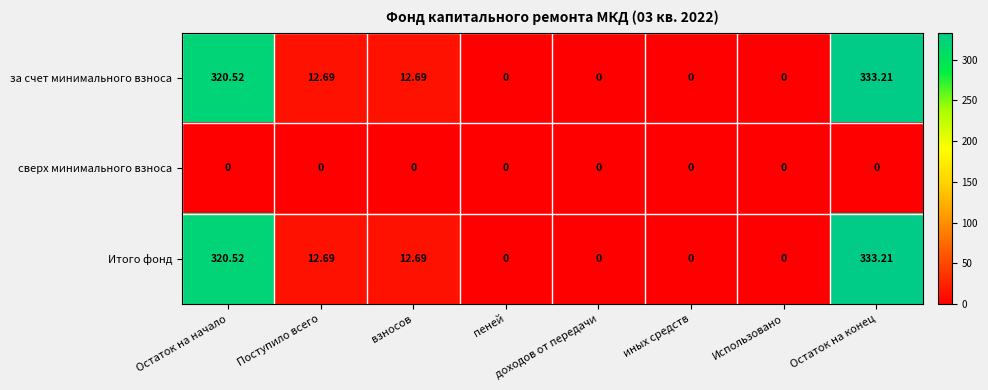

At which category is the sum across all series the highest?

Остаток на конец